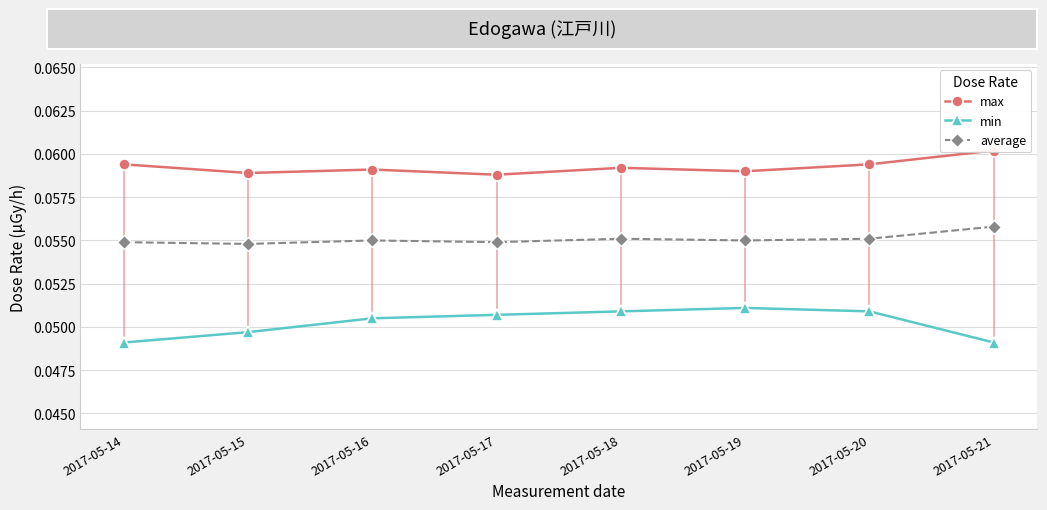

Reading left to right, transcribe all the data shown in this chart.

max: 0.1	0.1	0.1	0.1	0.1	0.1	0.1	0.1
min: 0.0	0.0	0.1	0.1	0.1	0.1	0.1	0.0
average: 0.1	0.1	0.1	0.1	0.1	0.1	0.1	0.1